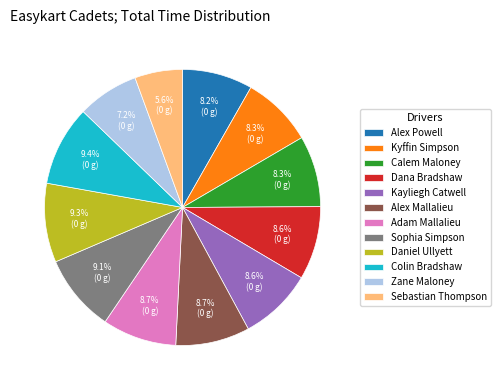

True or false: Calem Maloney accounts for 1% of the total.

False